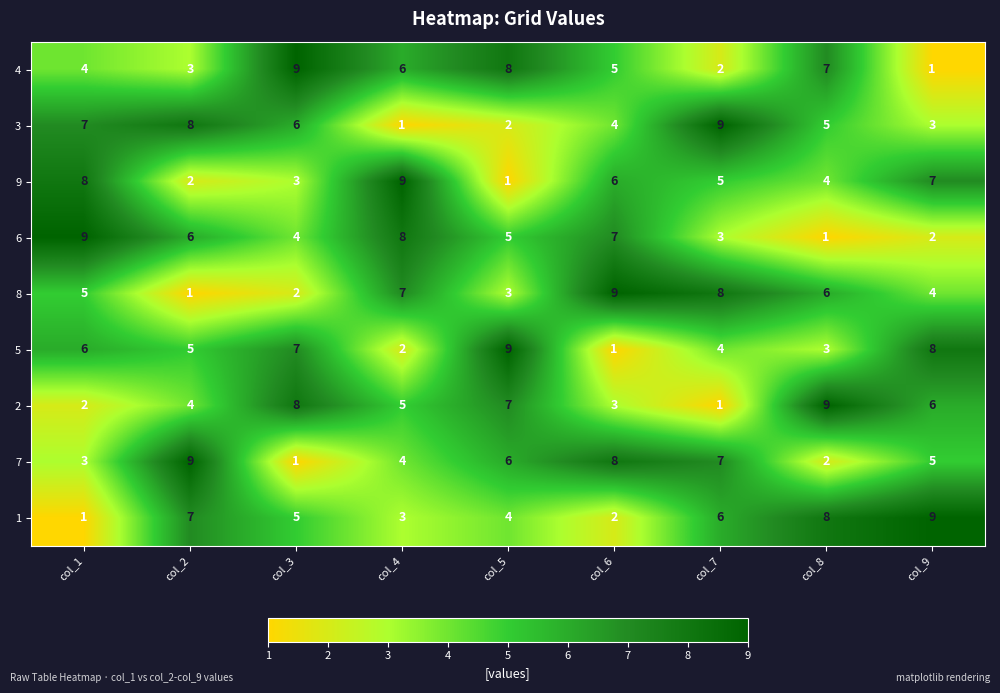

What is the difference between the 5 values at col_4 and col_1?

4